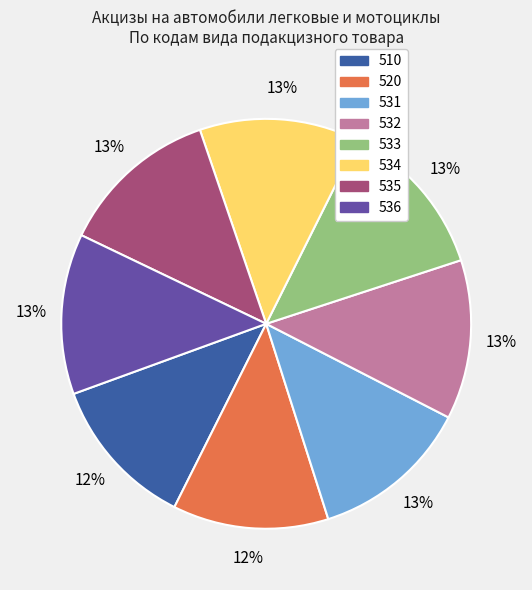

Is the sum of 534 and 536 greater than half?

No